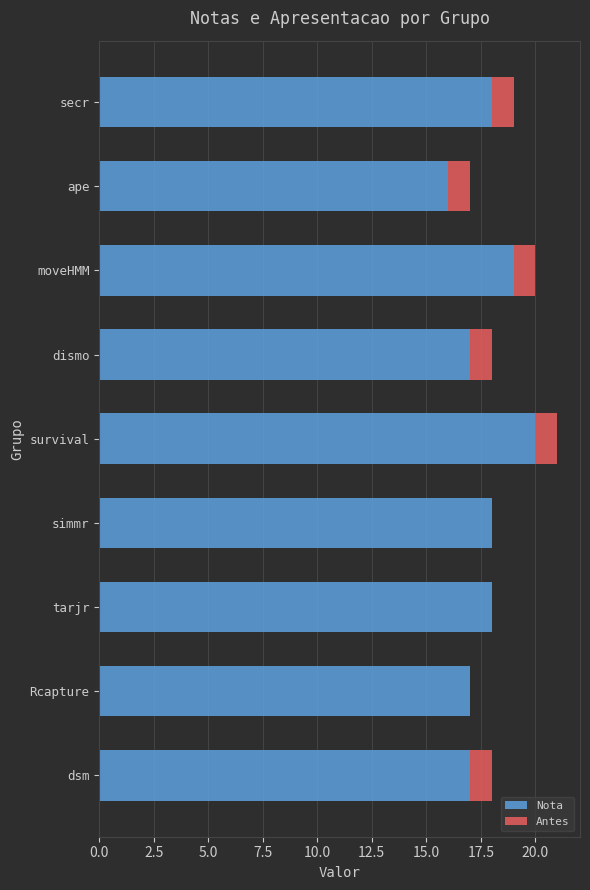

What are all the series names shown in the legend?

Nota, Antes